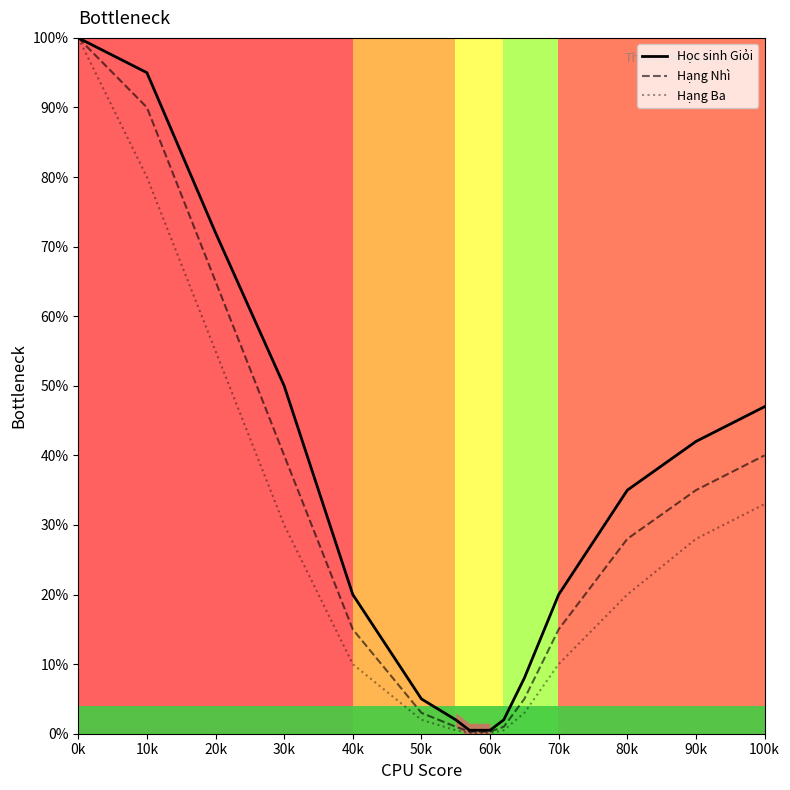

What is the label of the 13th point from the right?

20k